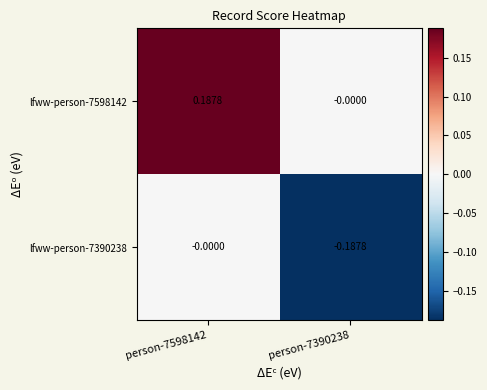

Rank the series by their maximum value, from highest to lowest.

lfww-person-7598142, lfww-person-7390238